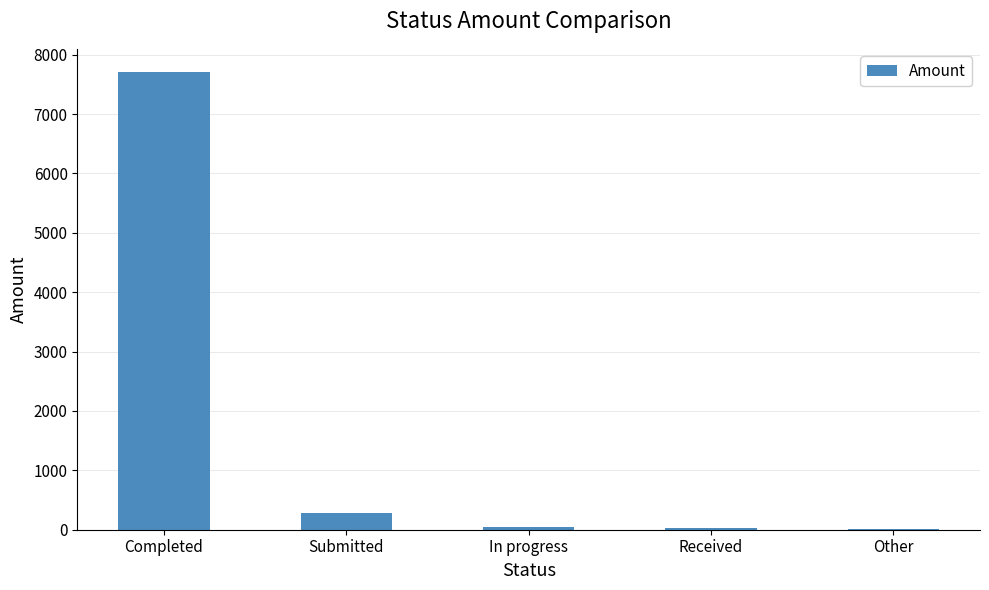

What is the sum of all values?

8073